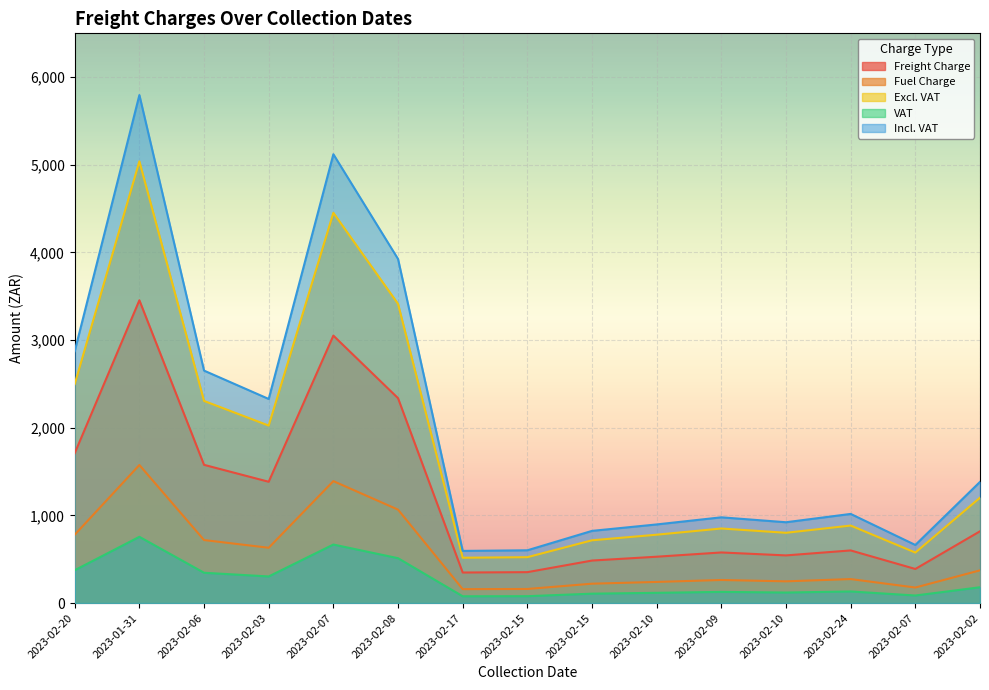

Is the value of Freight Charge at 2023-02-24 greater than the value of Excl. VAT at 2023-02-24?

No